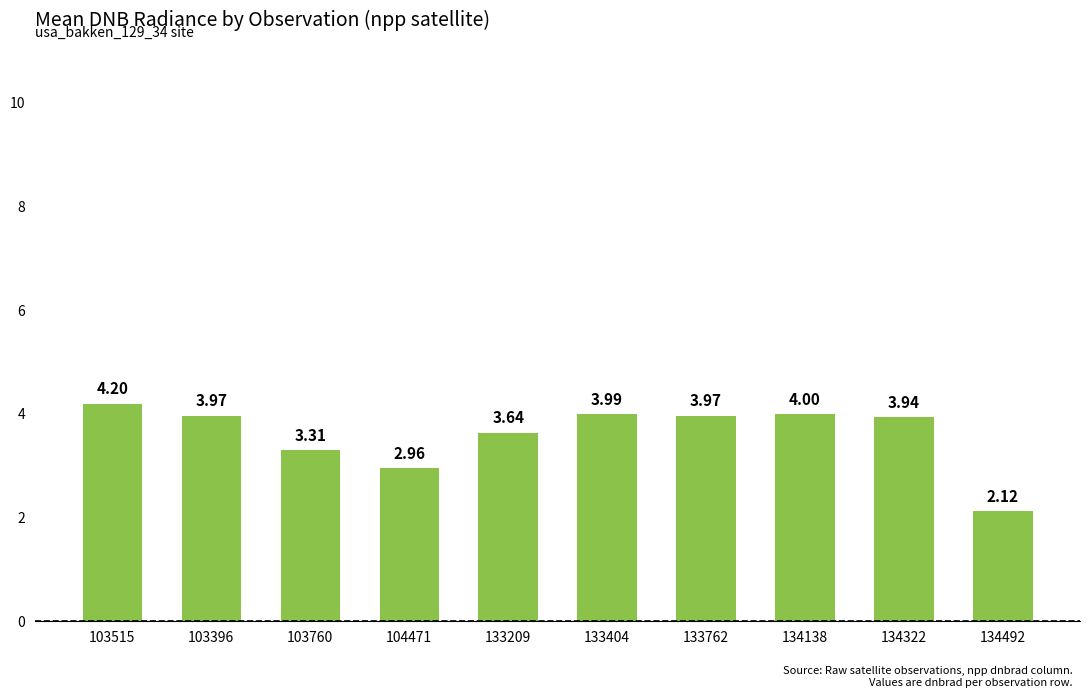

What is the sum of the values at 103396 and 133762?

7.9